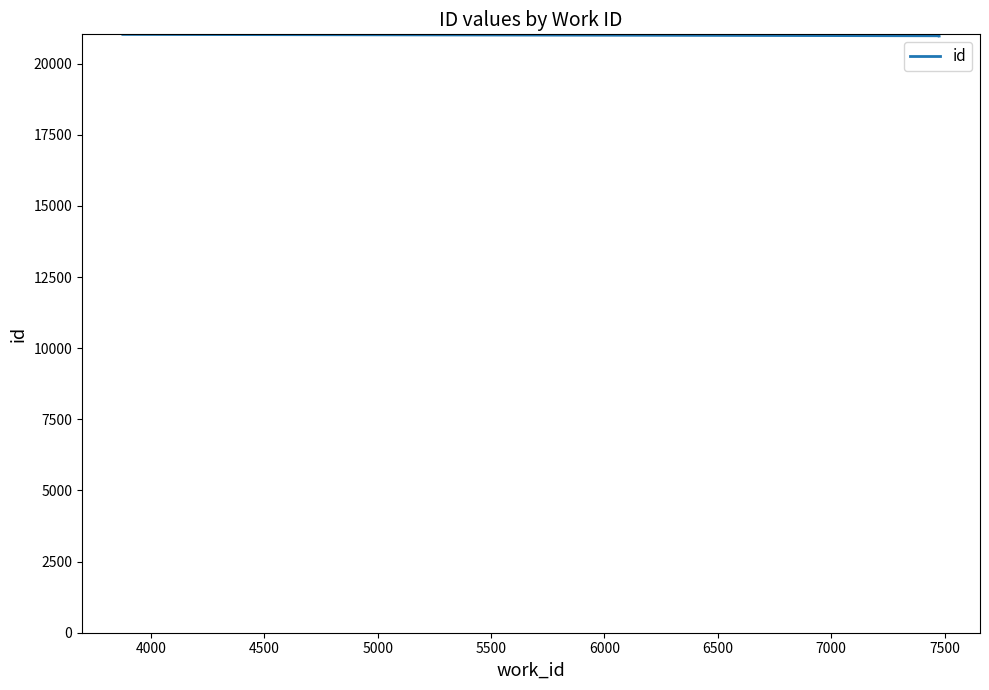

What is the difference between the values at 4500 and 4000?

48